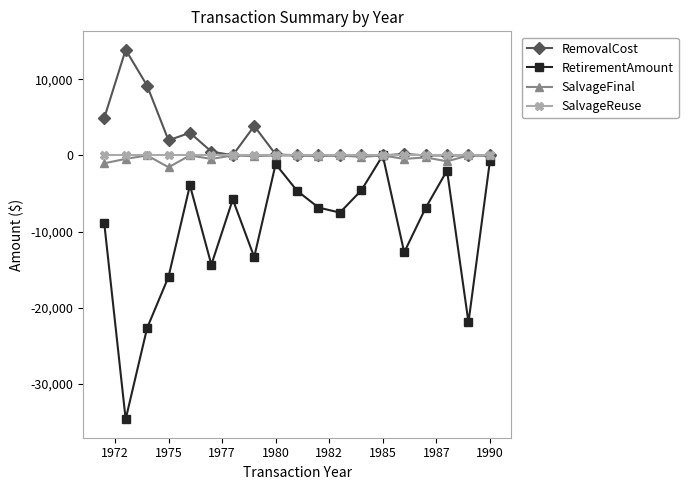

Which series has the largest total across all categories?

RemovalCost